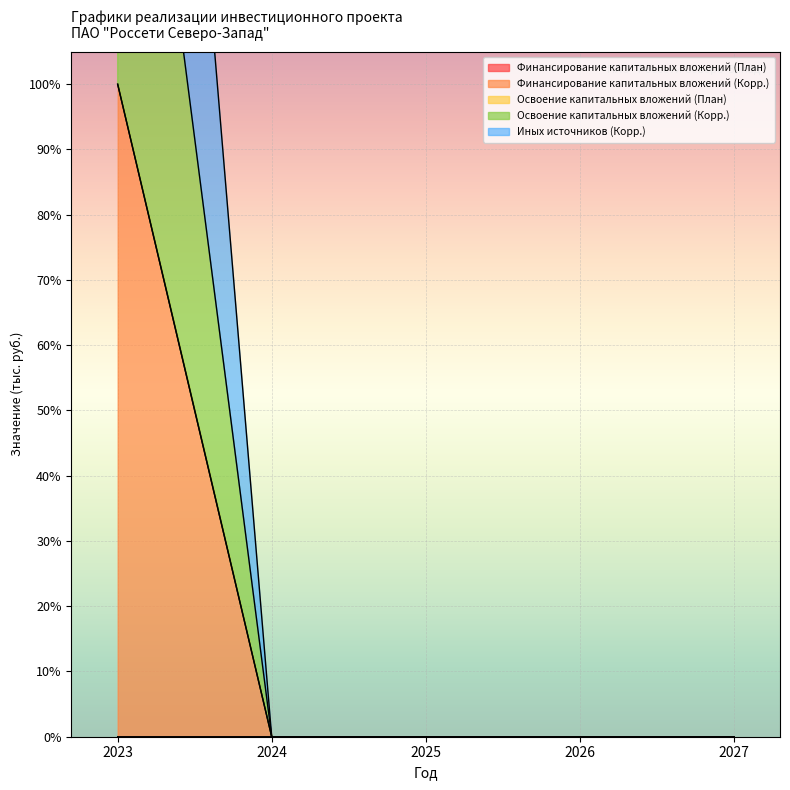

What are all the series names shown in the legend?

Финансирование капитальных вложений (План), Финансирование капитальных вложений (Корр.), Освоение капитальных вложений (План), Освоение капитальных вложений (Корр.), Иных источников (Корр.)